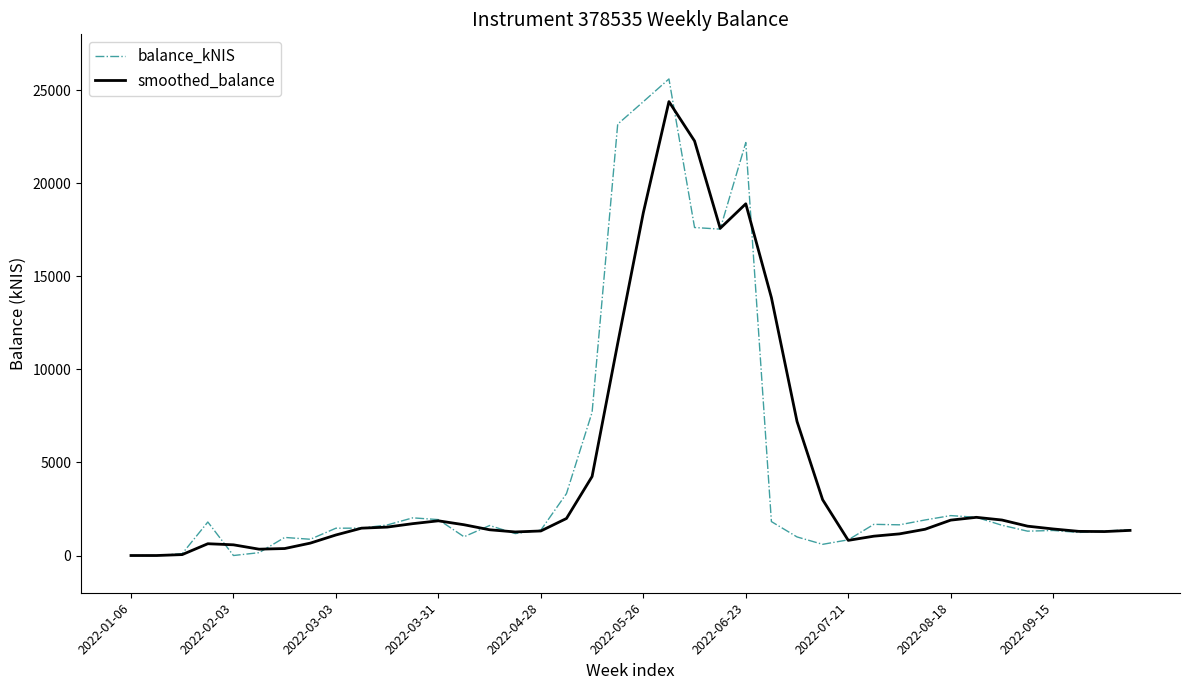

Which series has the largest range (max minus min)?

balance_kNIS